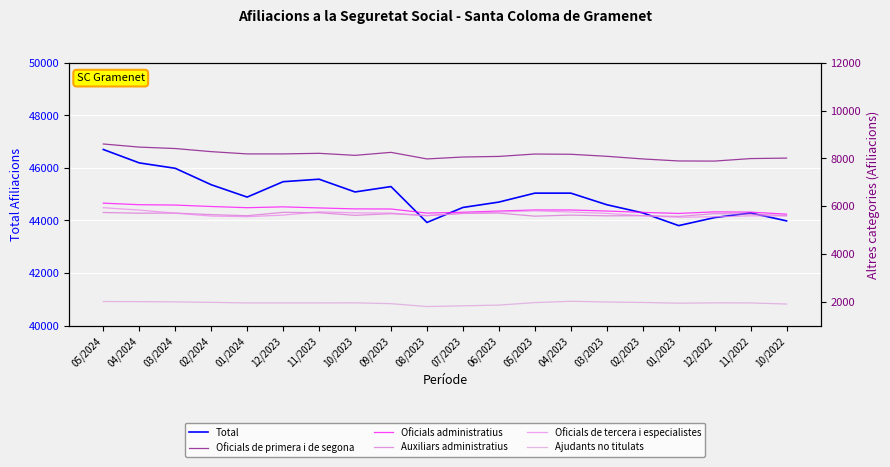

True or false: Ajudants no titulats has a value of 3288 at 01/2024.

False